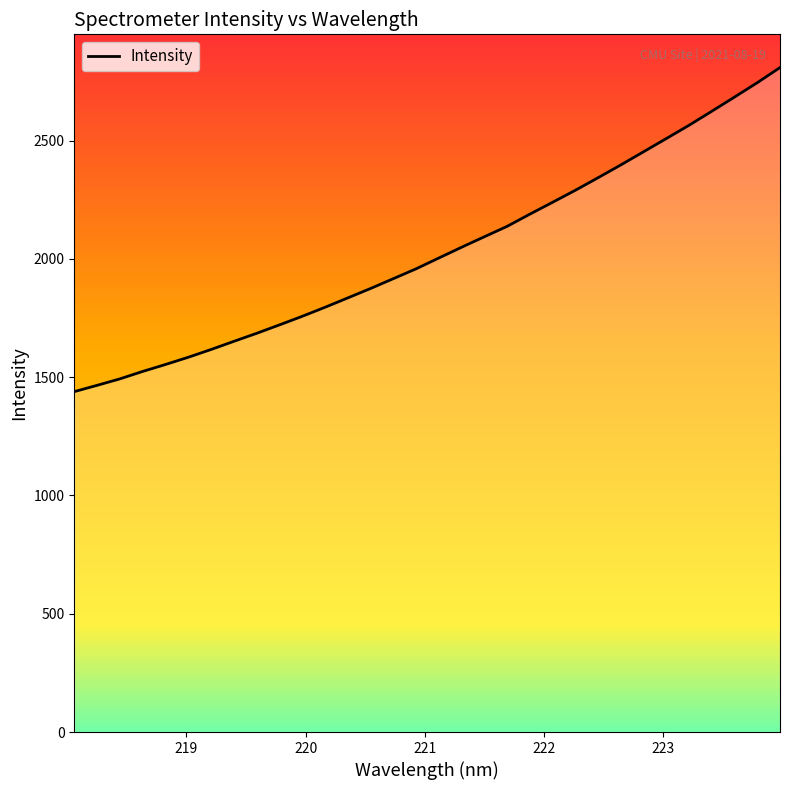

What is the minimum value shown in the chart?

1438.7